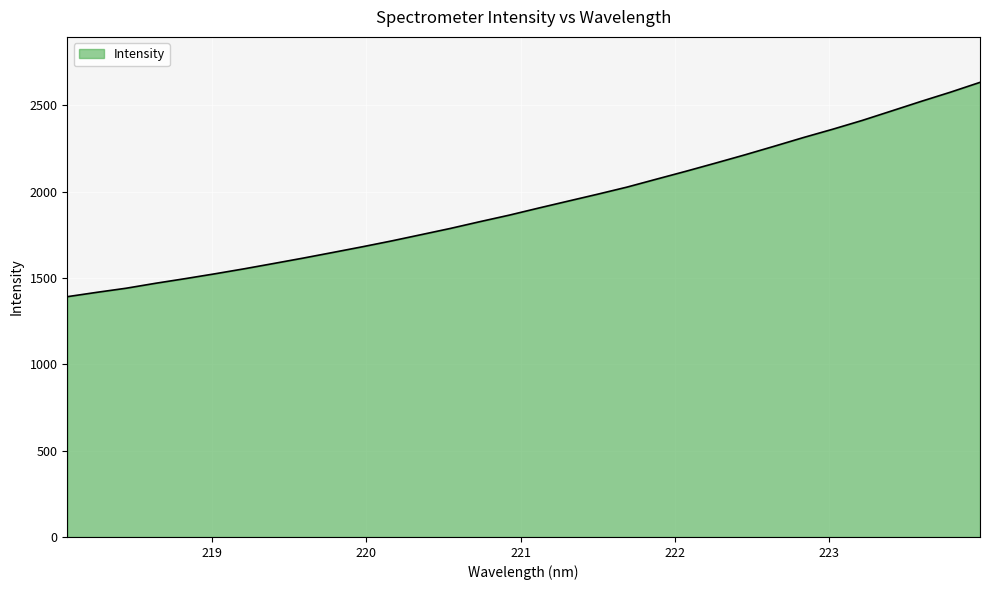

What is the minimum value shown in the chart?

1391.1